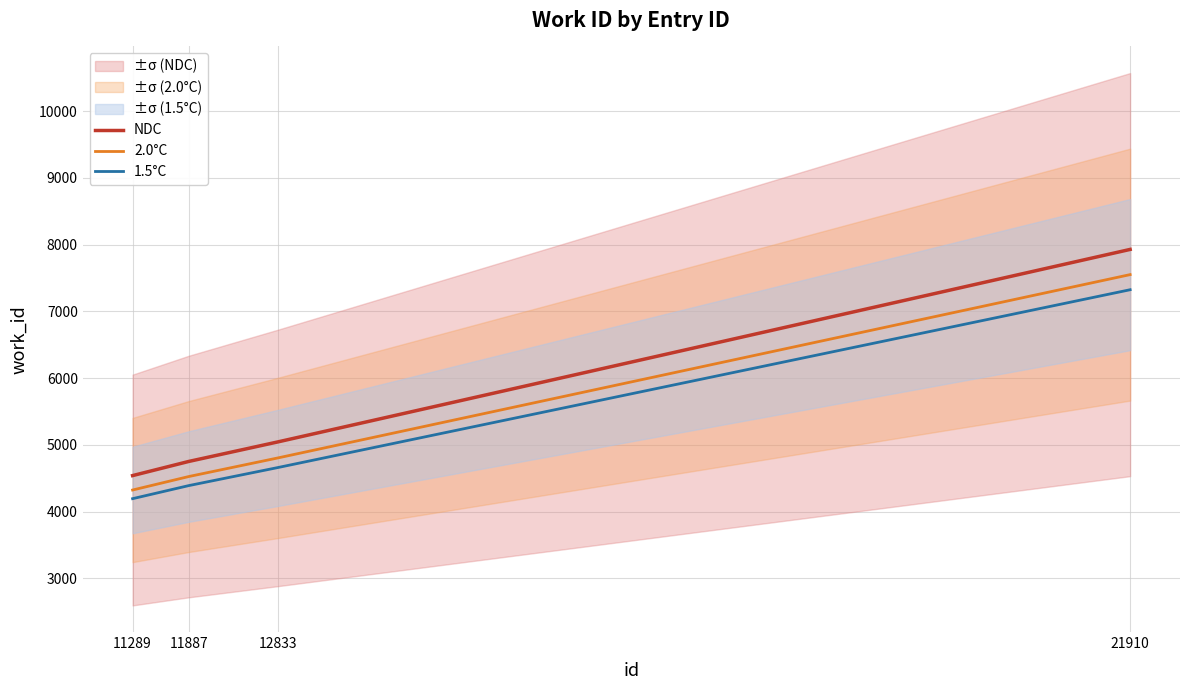

Which category has the lowest value in the 2.0°C series?

11289